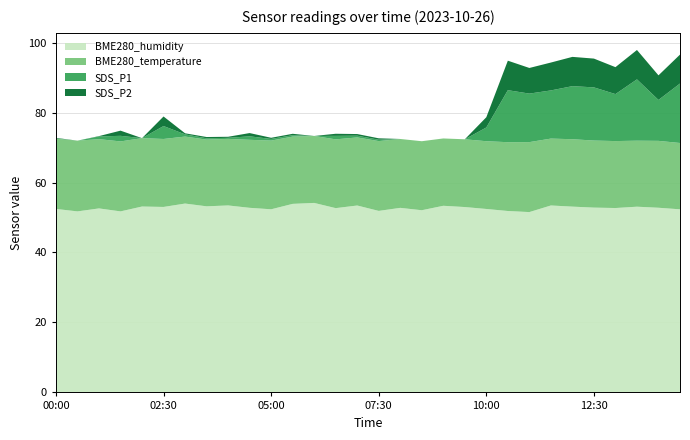

Reading left to right, extract all data points from this chart.

SDS_P2: 0.1	0.0	0.1	1.5	0.0	2.7	0.3	0.4	0.3	0.9	0.3	0.4	0.0	0.6	0.5	0.4	0.0	0.0	0.0	0.0	2.9	8.4	7.3	8.0	8.4	8.2	7.7	8.4	7.0	8.3
SDS_P1: 0.1	0.0	0.8	1.6	0.0	3.7	0.6	0.4	0.3	1.0	0.5	0.4	0.0	1.0	0.5	0.4	0.0	0.0	0.0	0.0	3.9	14.9	13.9	13.8	15.2	15.2	13.4	17.5	11.7	17.0
BME280_temperature: 20.1	20.2	19.8	20.0	19.6	19.4	19.1	19.1	19.0	19.4	19.6	19.2	19.1	19.7	19.5	19.9	19.7	19.7	19.2	19.4	19.4	19.7	20.0	19.1	19.3	19.2	19.1	18.9	19.1	19.0
BME280_humidity: 52.5	51.8	52.6	51.8	53.1	53.0	54.0	53.2	53.5	52.8	52.4	53.9	54.2	52.7	53.4	51.9	52.8	52.1	53.4	53.0	52.4	51.9	51.5	53.4	53.1	52.8	52.7	53.1	52.8	52.3